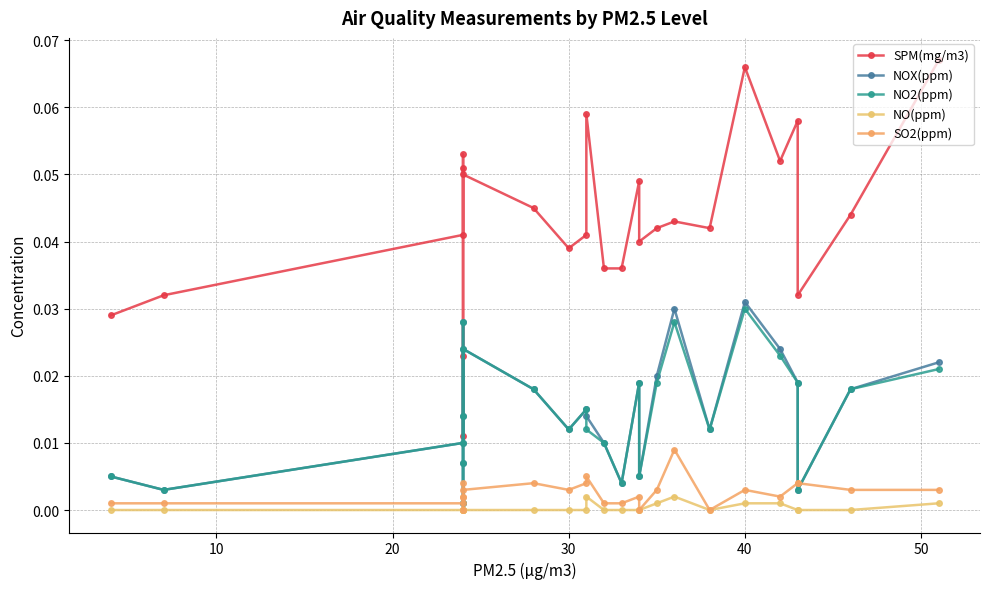

Count the NO(ppm) values in the range 0 to 1.

25